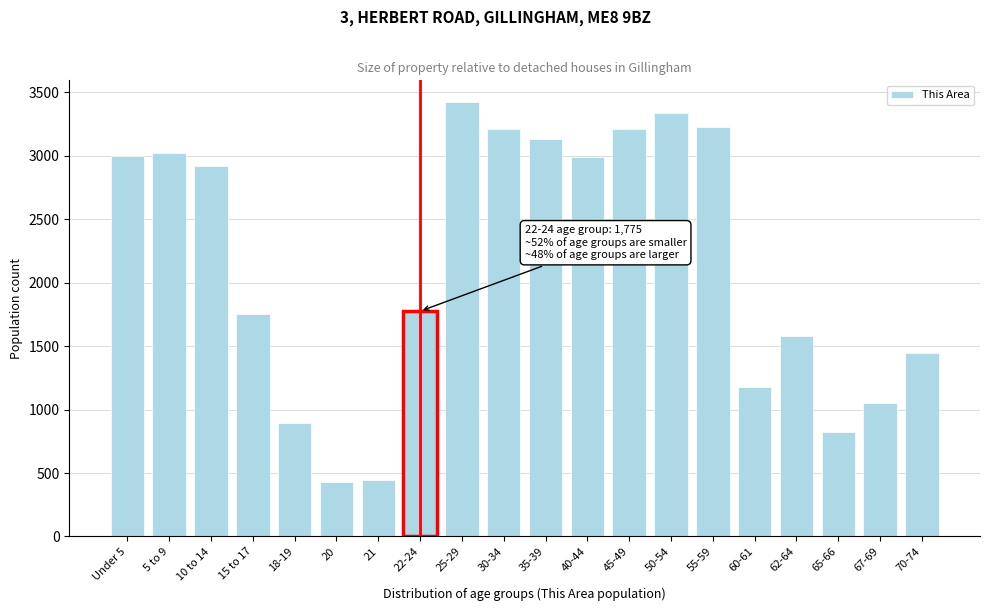

What is the difference between the maximum and second lowest values?

2977